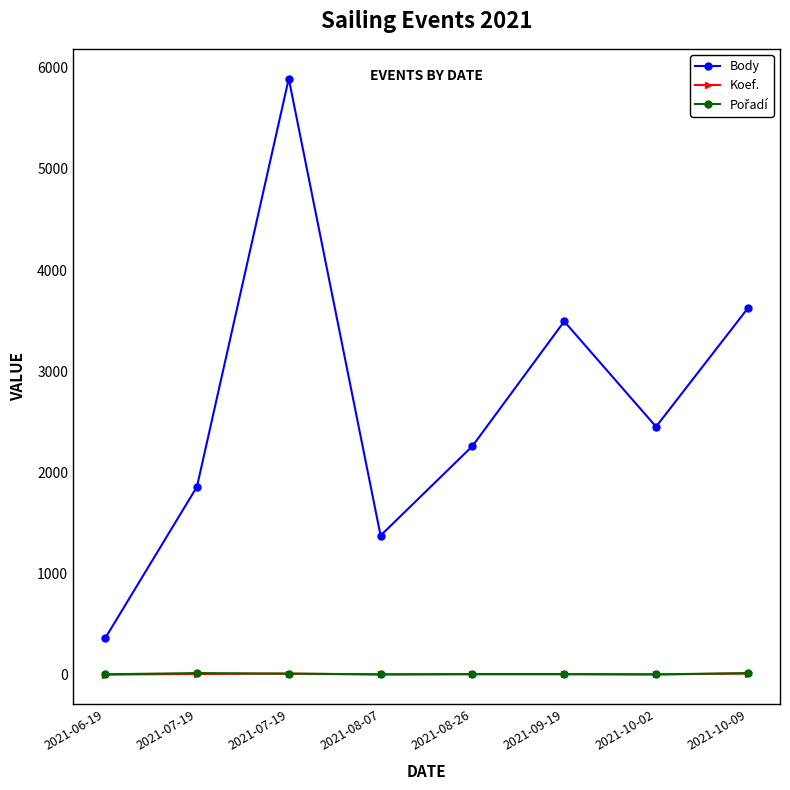

What is the lowest value of the Koef. series?

2